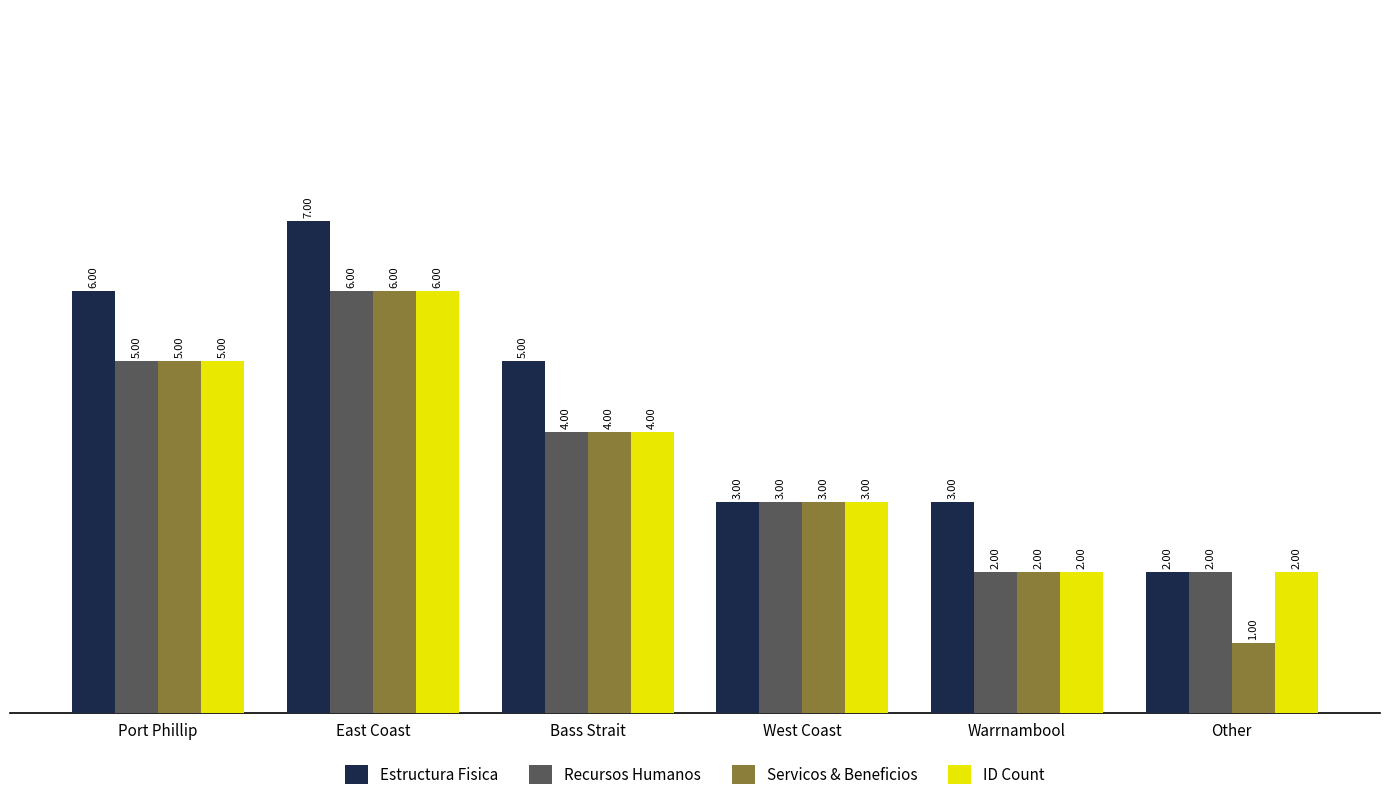

The ID Count series shows 1 at Other. True or false?

False